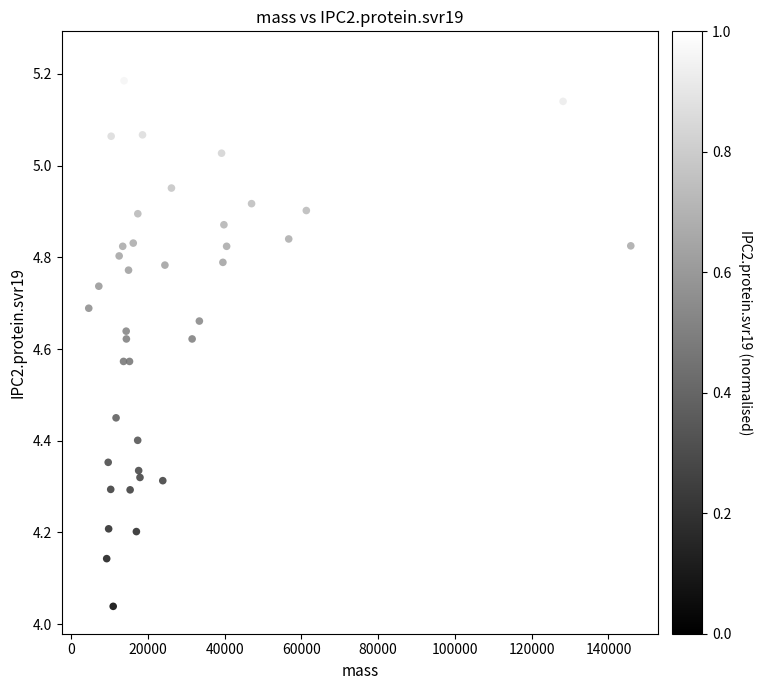

What is the range of X values (max minus min)?

141242.3